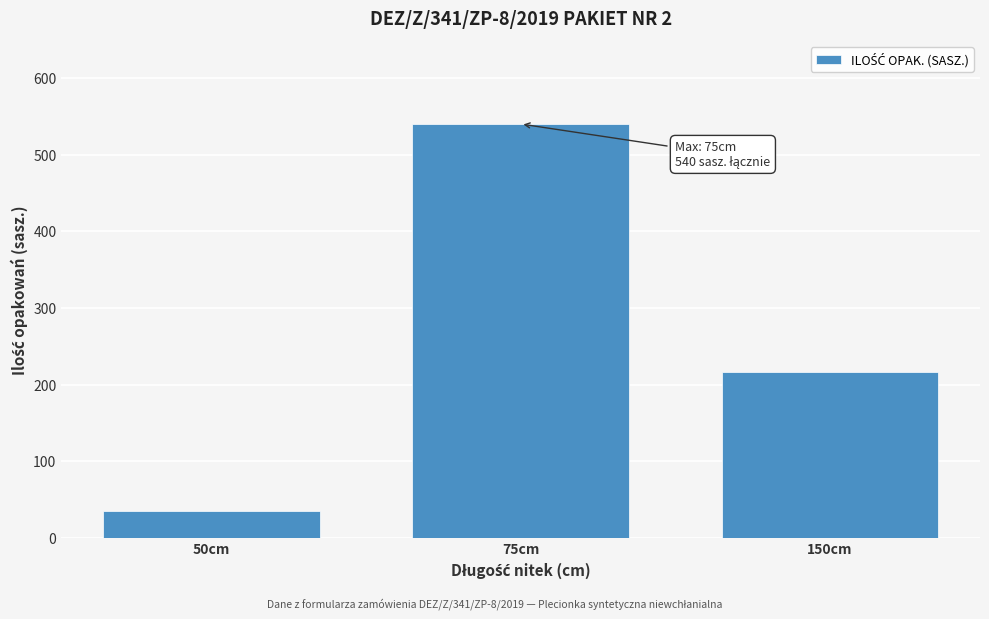

Reading left to right, what are all the values shown in this chart?

50cm=36	75cm=540	150cm=216